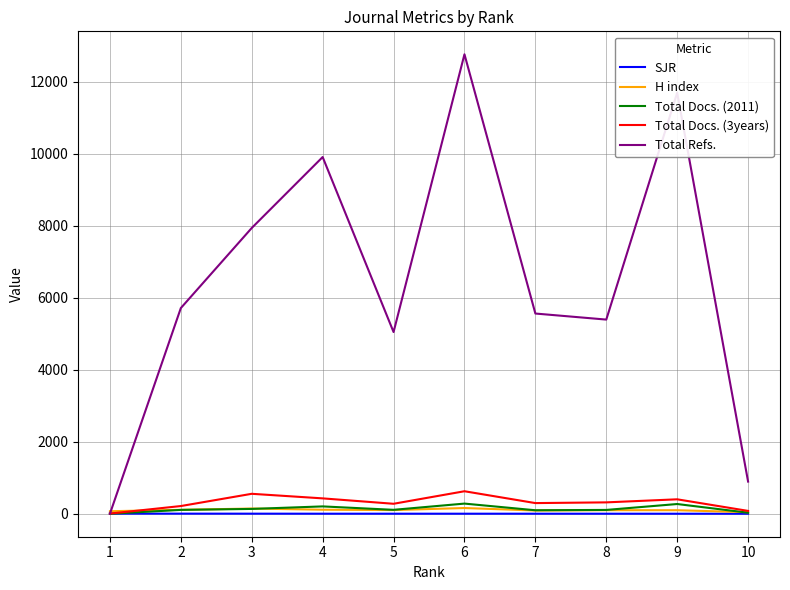

Is the value of Total Docs. (3years) at 7 greater than the value of SJR at 2?

Yes